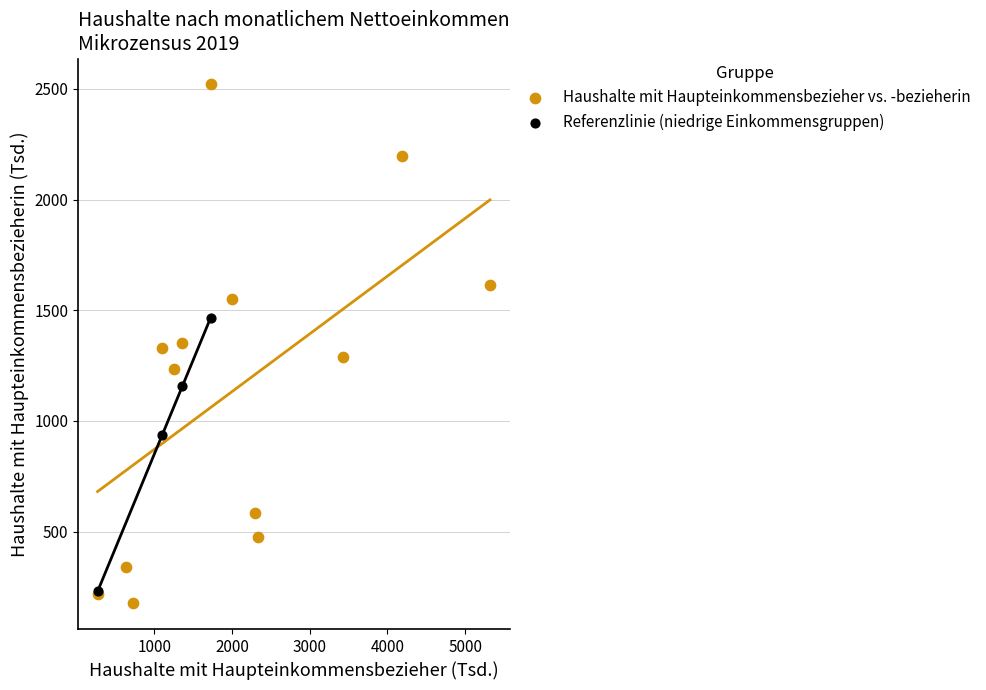

Which series contains the highest Y value?

Haushalte mit Haupteinkommensbezieher vs. -bezieherin